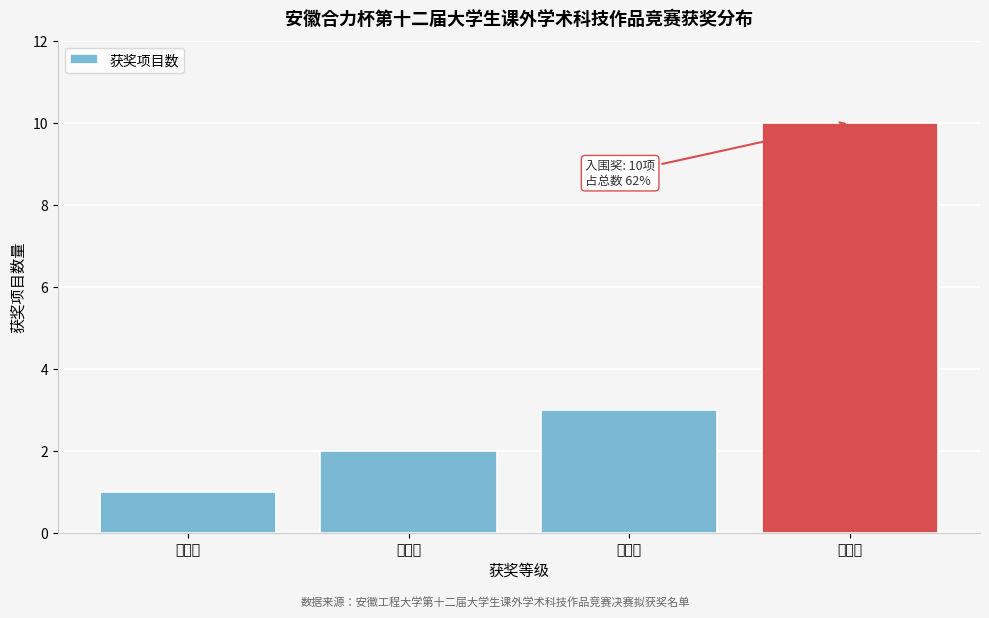

Reading left to right, what are all the values shown in this chart?

一等奖=1	二等奖=2	三等奖=3	入围奖=10